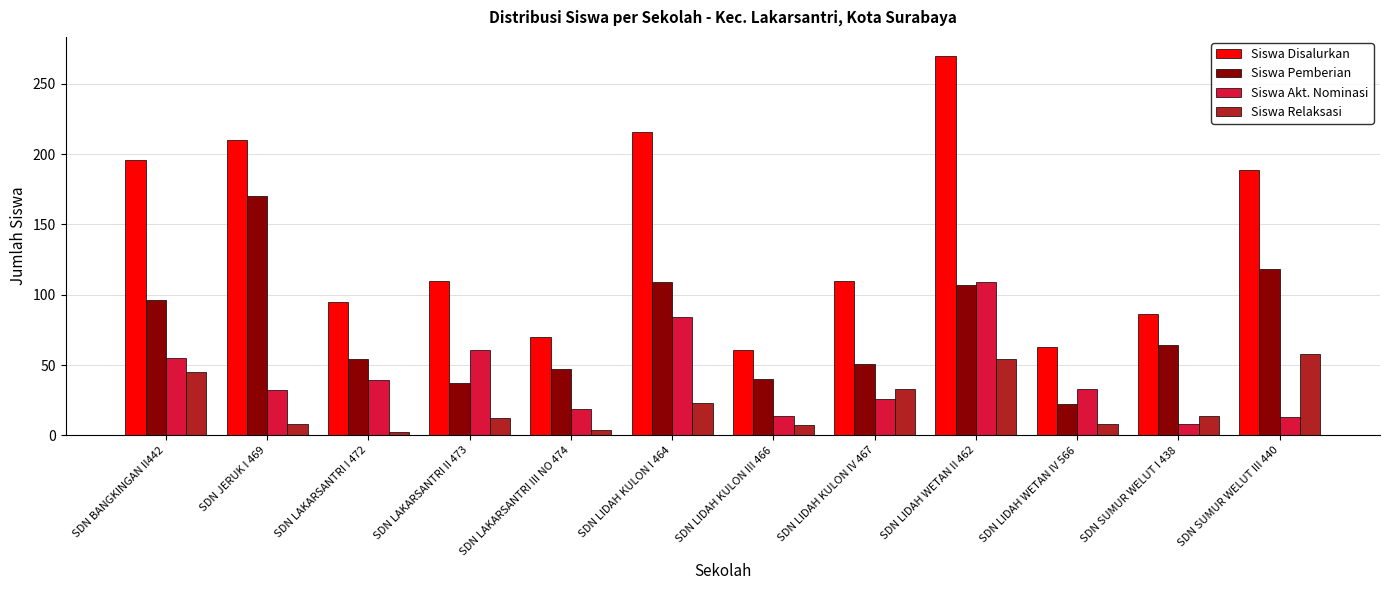

Does the chart contain any negative values?

No